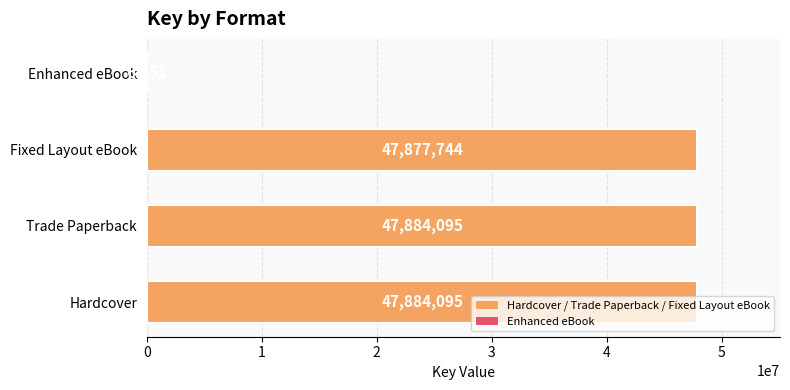

What is the greatest value displayed?

47884095